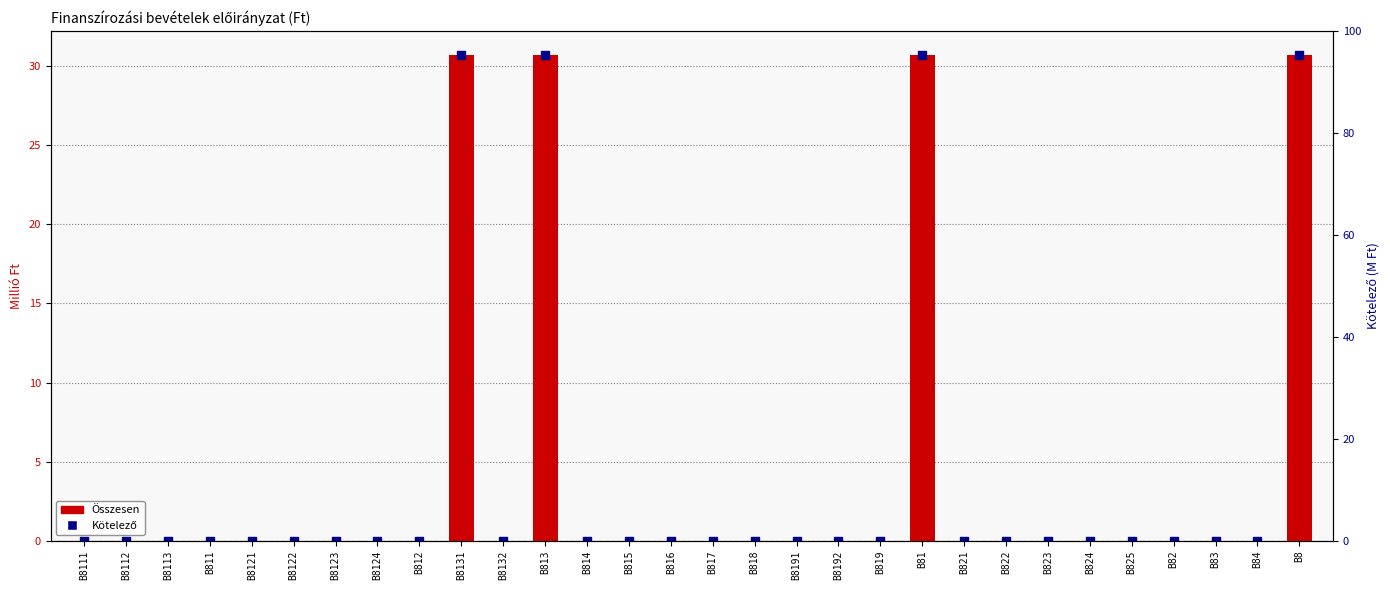

At which category is the sum across all series the highest?

B8131